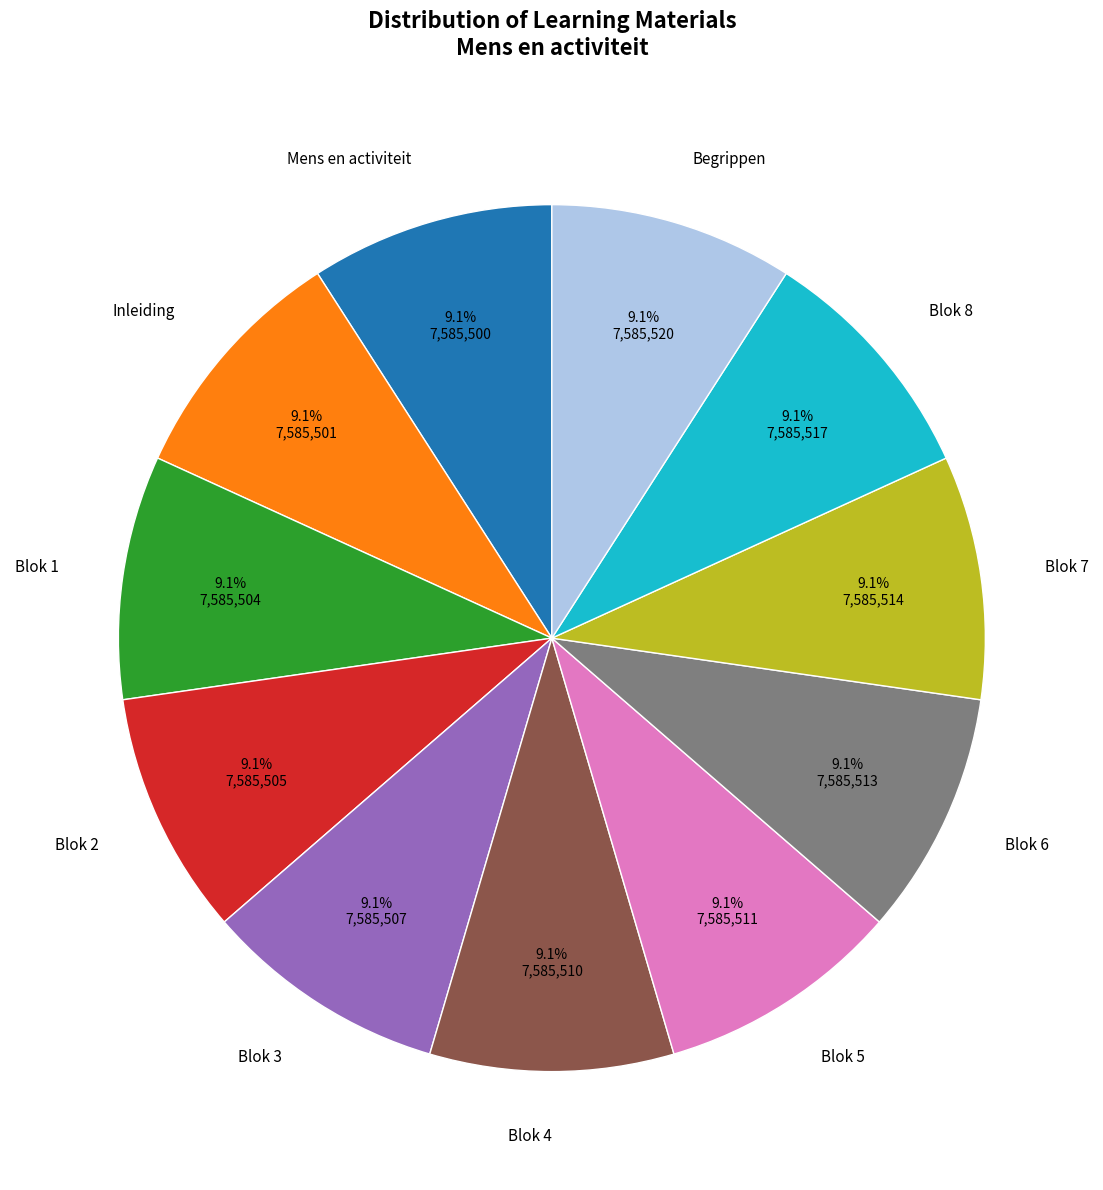

Is it true that Blok 4 is 9% of the pie?

True